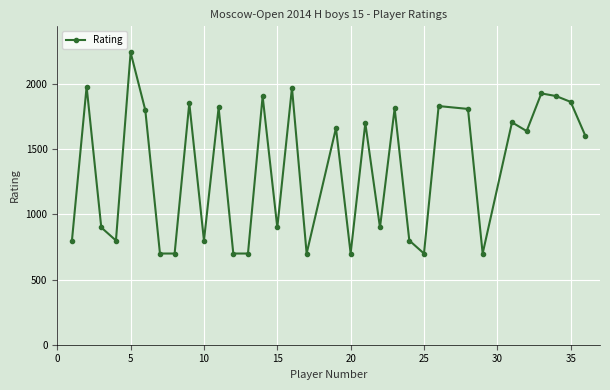

True or false: the data has more than 0 interior local peaks.

True